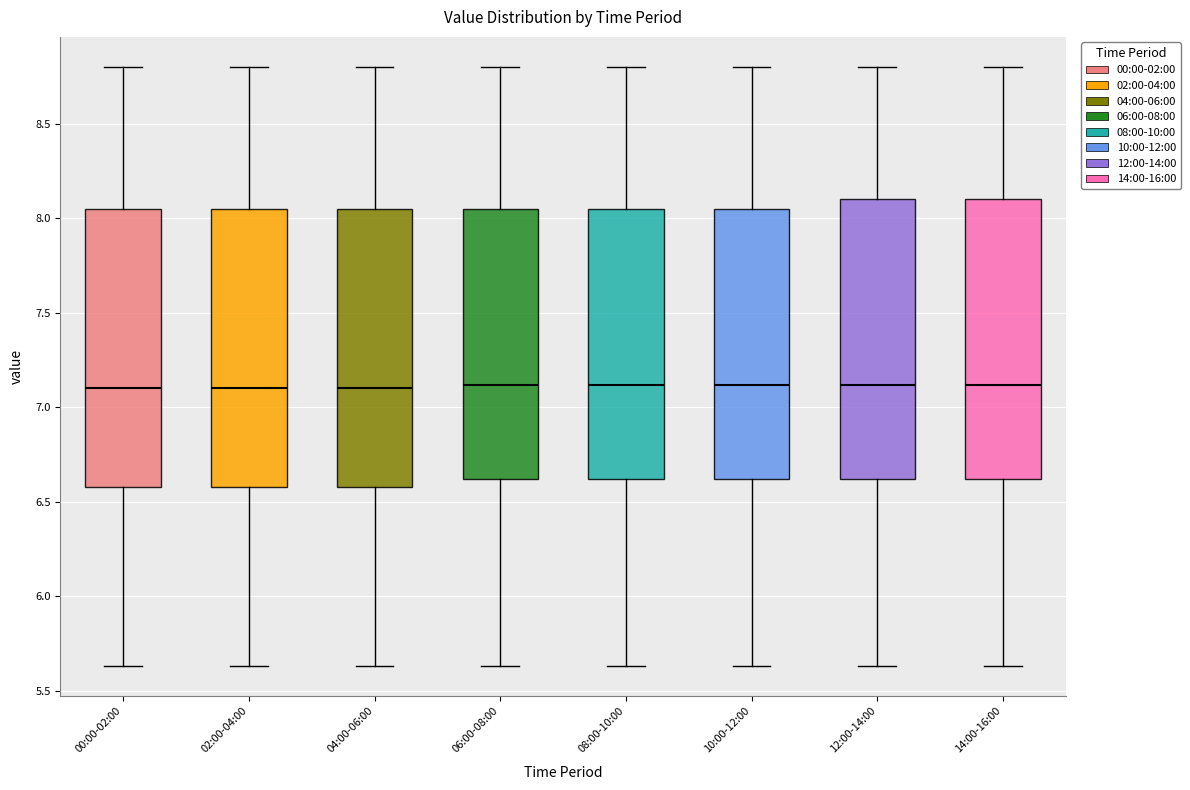

Reading left to right, transcribe this box plot: for each box, give where its median line is, the range the box spans, and where its two whiskers end, as read against the y-axis. The values are not printed on the chart, so give them approximately, as read against the axis.

00:00-02:00: median 7.10, box 6.60 to 8.05, whiskers 5.65 to 8.80
02:00-04:00: median 7.10, box 6.60 to 8.05, whiskers 5.65 to 8.80
04:00-06:00: median 7.10, box 6.60 to 8.05, whiskers 5.65 to 8.80
06:00-08:00: median 7.10, box 6.60 to 8.05, whiskers 5.65 to 8.80
08:00-10:00: median 7.10, box 6.60 to 8.05, whiskers 5.65 to 8.80
10:00-12:00: median 7.10, box 6.60 to 8.05, whiskers 5.65 to 8.80
12:00-14:00: median 7.10, box 6.60 to 8.10, whiskers 5.65 to 8.80
14:00-16:00: median 7.10, box 6.60 to 8.10, whiskers 5.65 to 8.80